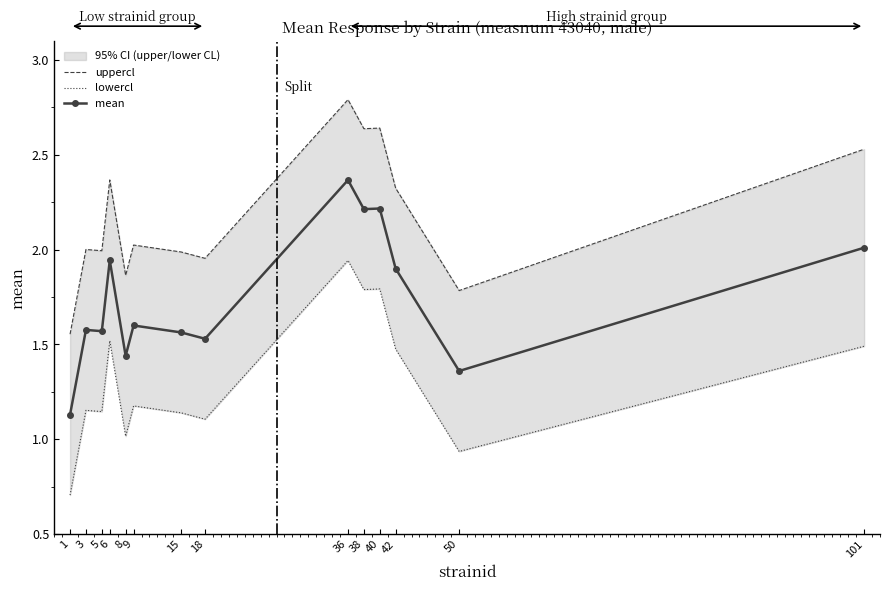

Count the number of categories in the chart.

14